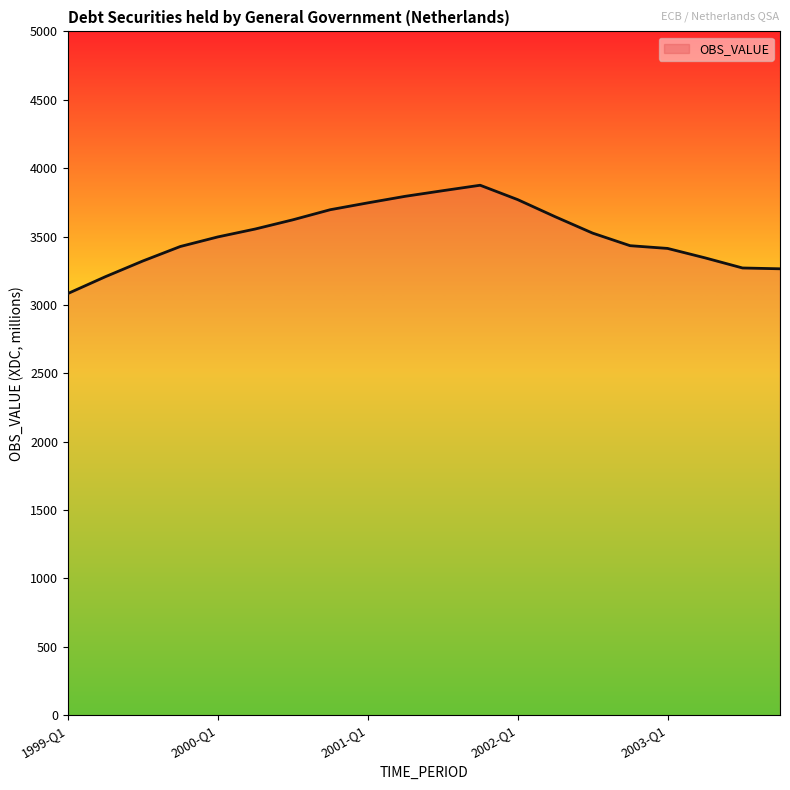

How many values are below 3525?

10